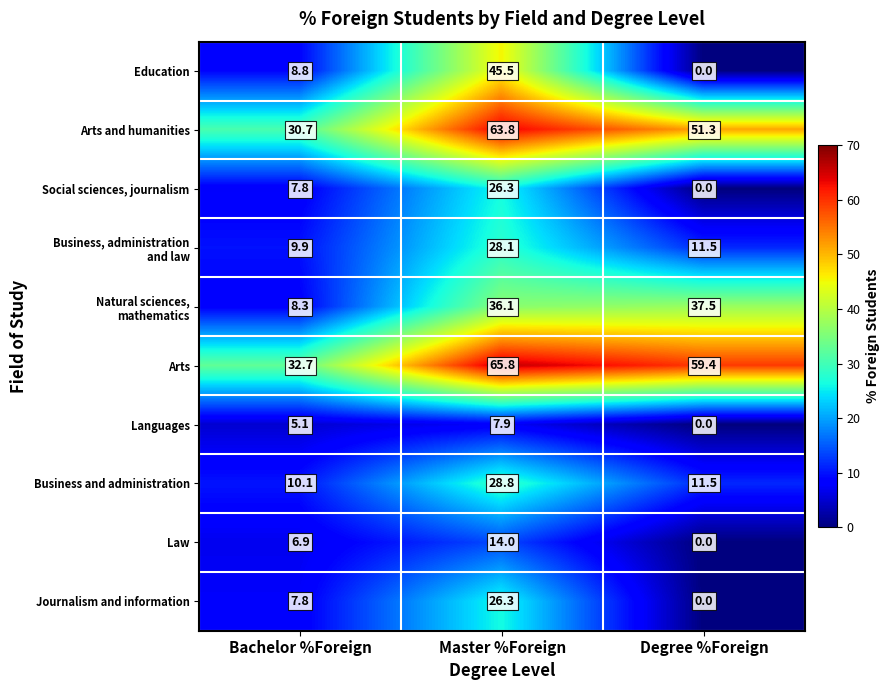

How many distinct data groups are displayed?

10